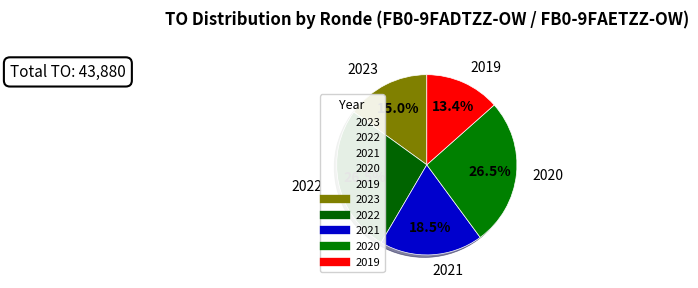

Which category has the biggest portion of the pie?

2022 uitvoering